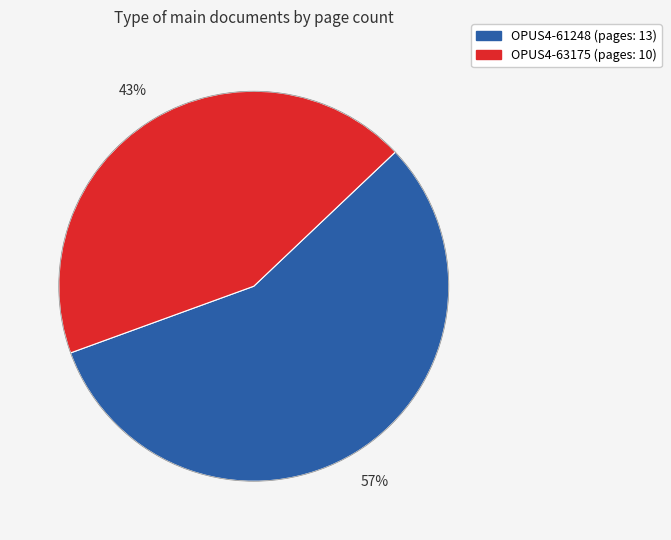

The OPUS4-61248 slice represents 51% of the pie. True or false?

False